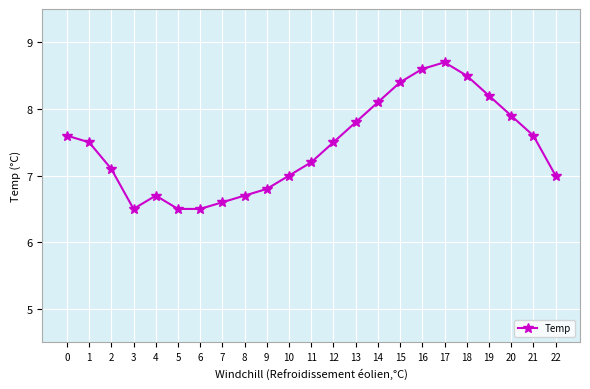

Reading left to right, extract all data points from this chart.

7.6	7.5	7.1	6.5	6.7	6.5	6.5	6.6	6.7	6.8	7.0	7.2	7.5	7.8	8.1	8.4	8.6	8.7	8.5	8.2	7.9	7.6	7.0